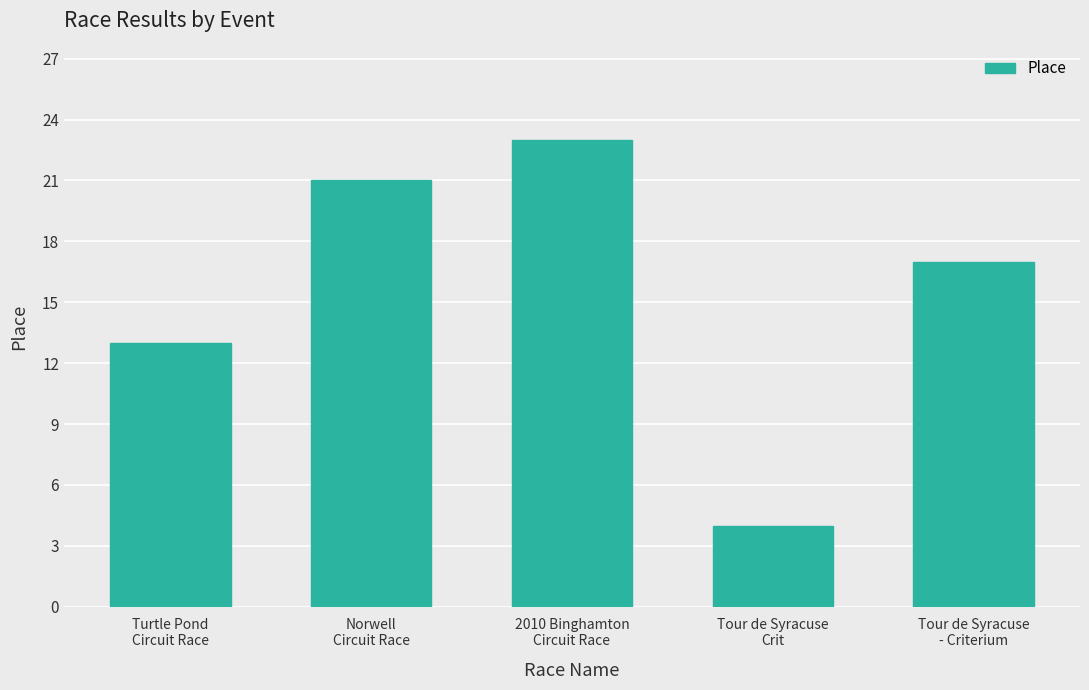

Reading left to right, what are all the values shown in this chart?

13	21	23	4	17